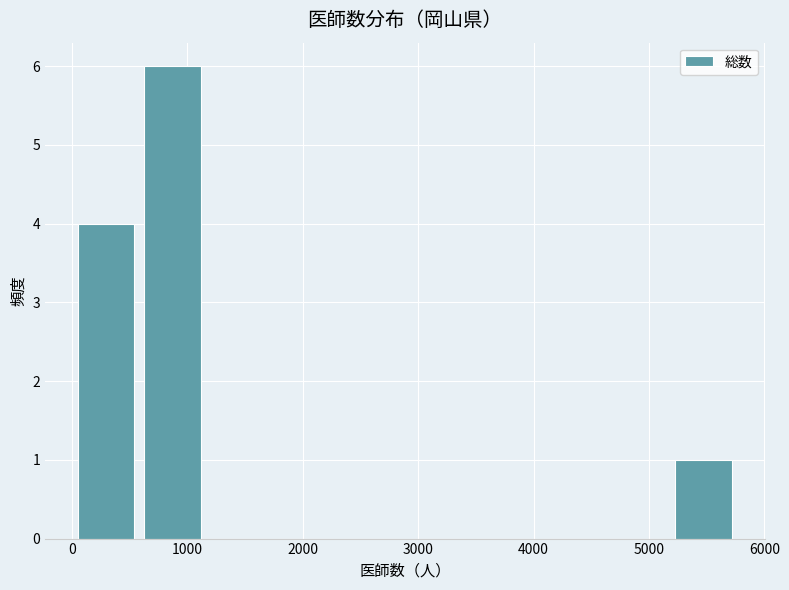

Reading left to right, list every bar in this chart as the range it spans on the x-axis followed by its height. Neither the bar edges nor the heights are printed on the chart, so give them approximately, as read against the axes.

0 to 600: 4
600 to 1200: 6
1200 to 1700: 0
1700 to 2300: 0
2300 to 2900: 0
2900 to 3500: 0
3500 to 4000: 0
4000 to 4600: 0
4600 to 5200: 0
5200 to 5800: 1